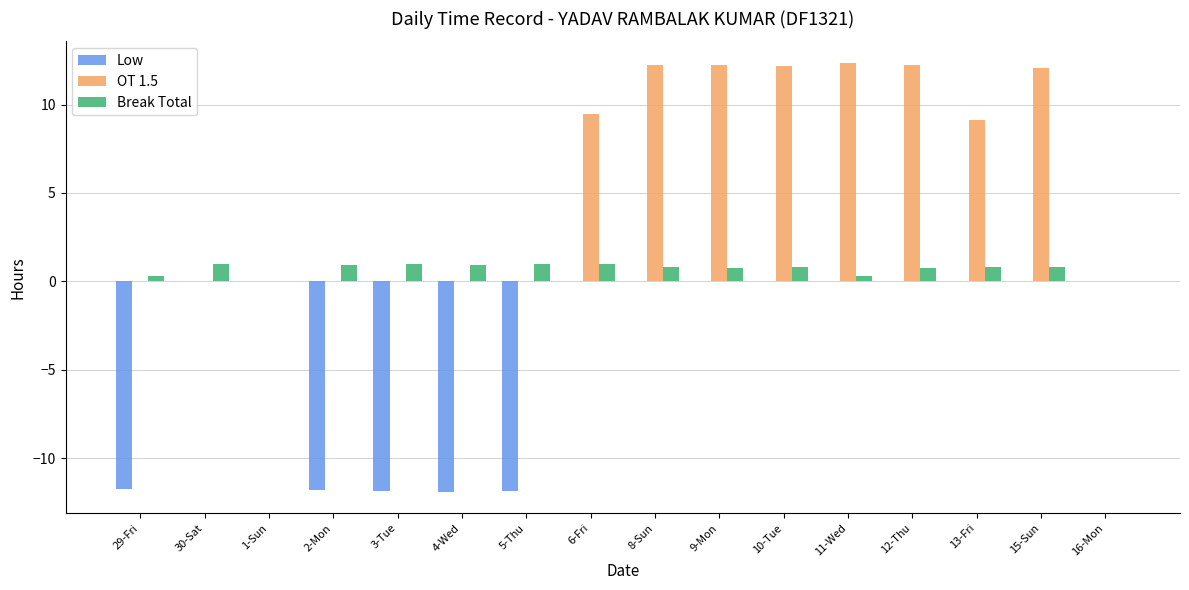

Which series has the largest total across all categories?

OT 1.5